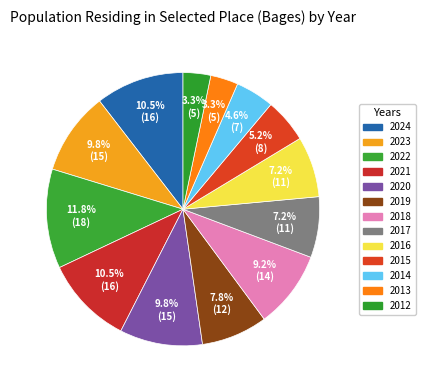

How many segments does this pie chart have?

13